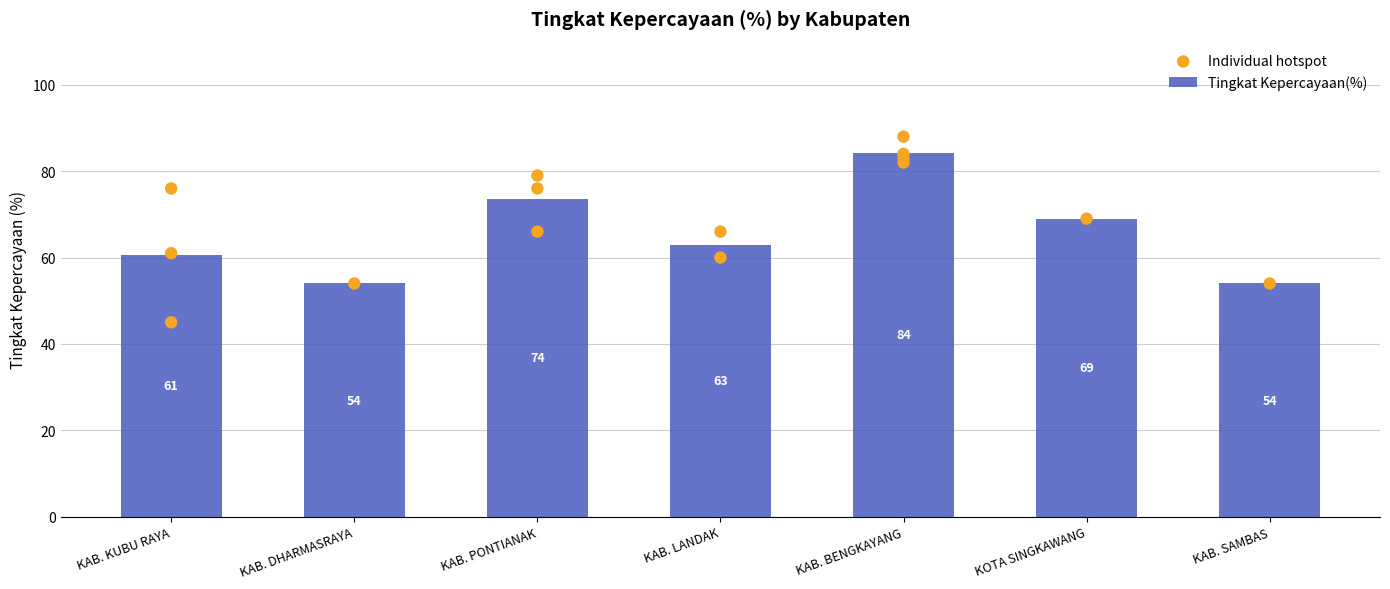

What is the difference between the Tingkat Kepercayaan(%) values at KOTA SINGKAWANG and KAB. SAMBAS?

15.0